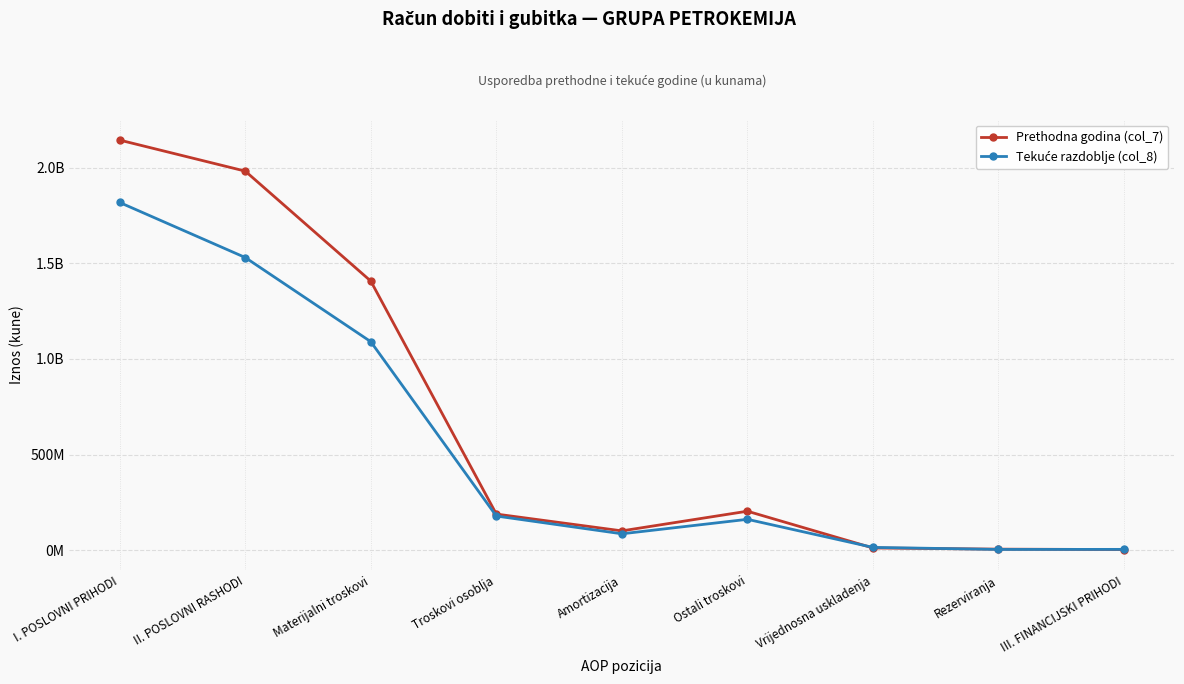

At how many categories does at least one series exceed 1890753233?

2